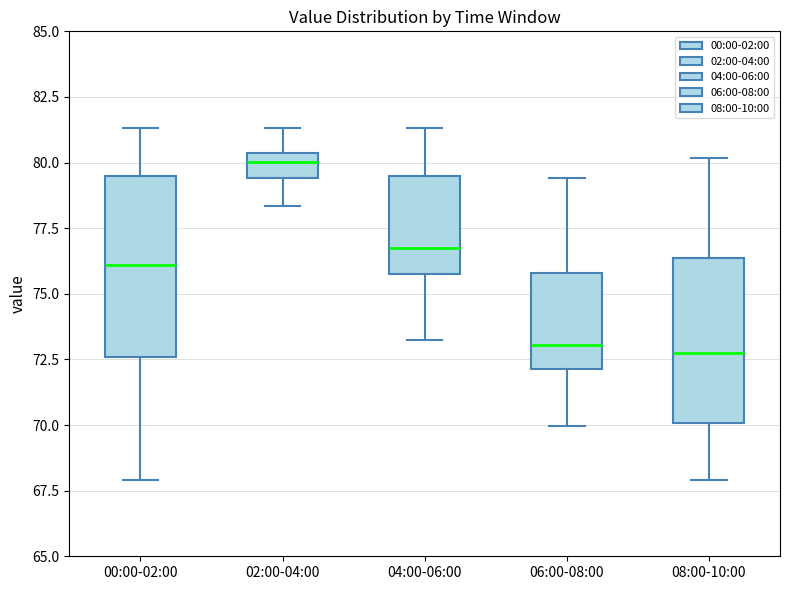

Which box is the tallest, from its lower edge to its upper edge?

00:00-02:00